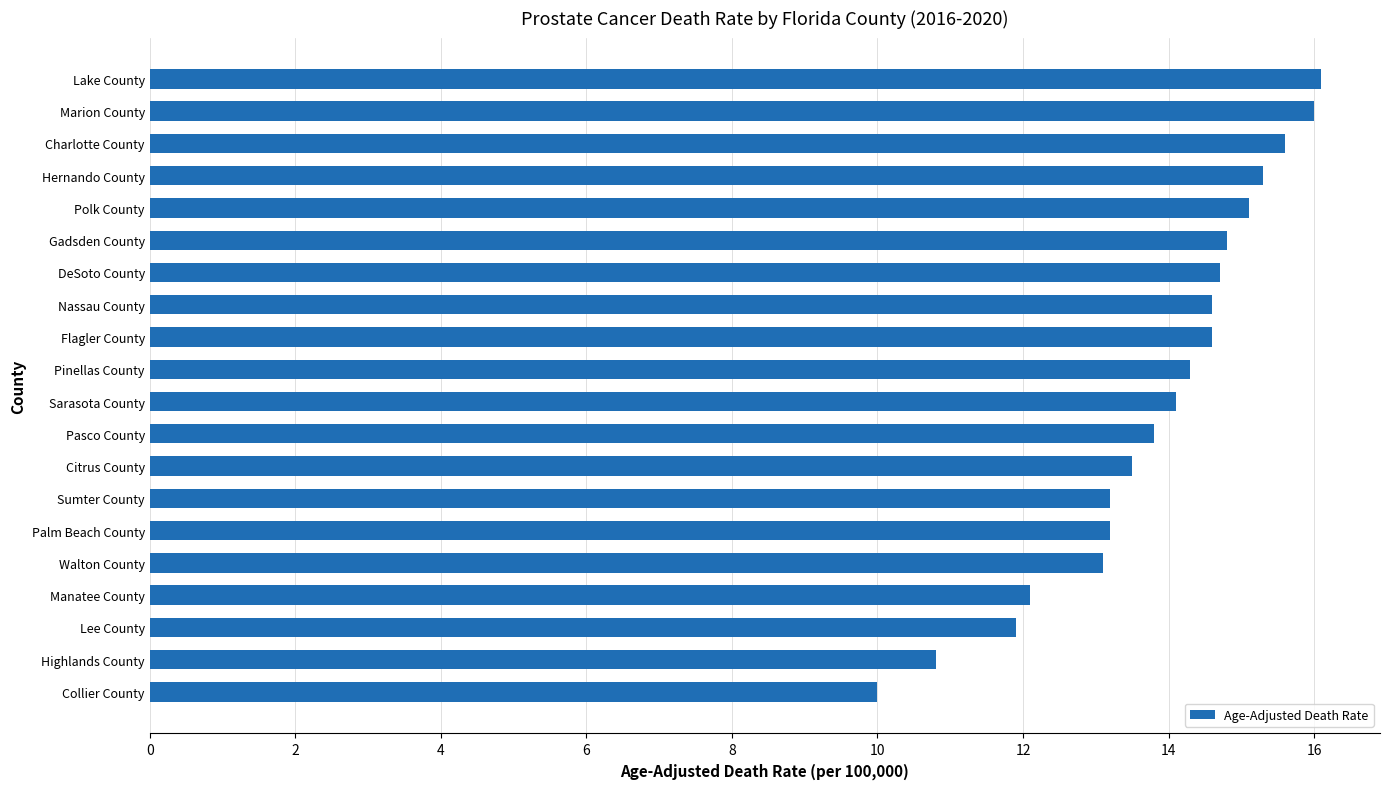

Approximately how many times larger is the value at Highlands County compared to Sumter County?

0.8